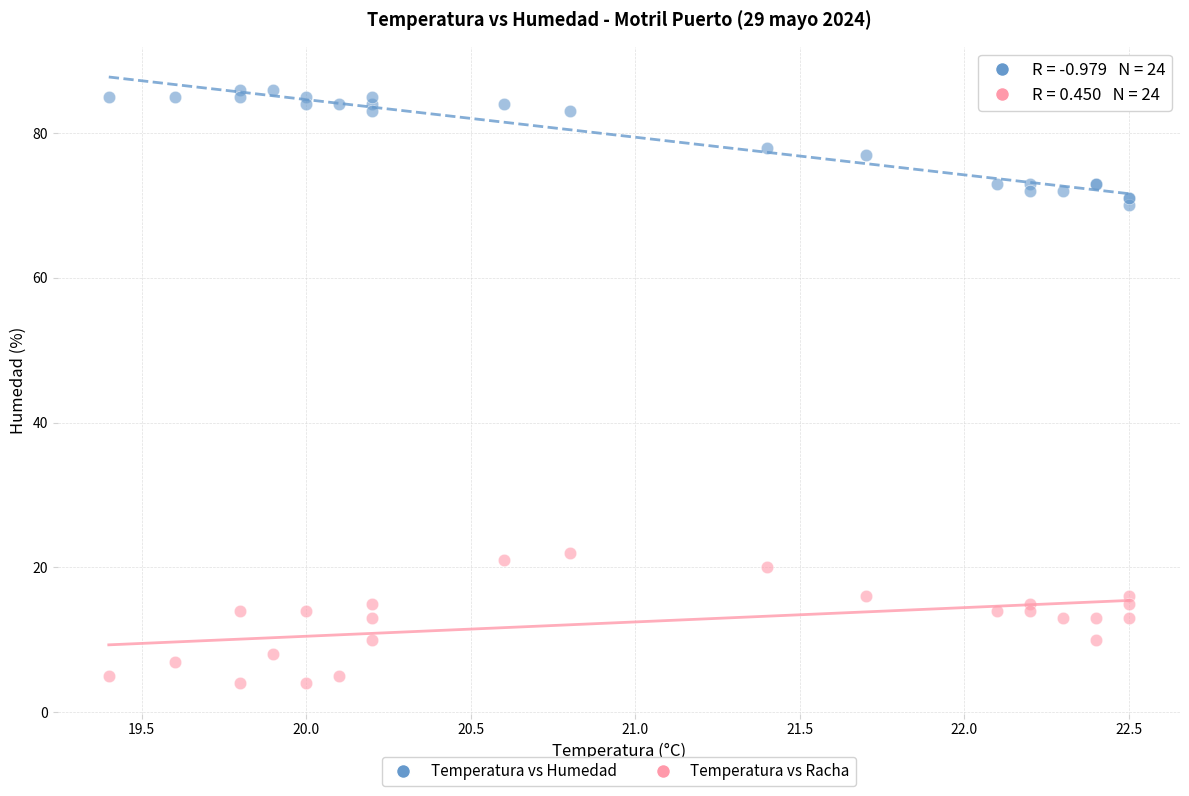

Across all series, what Y value is closest to 45?

22